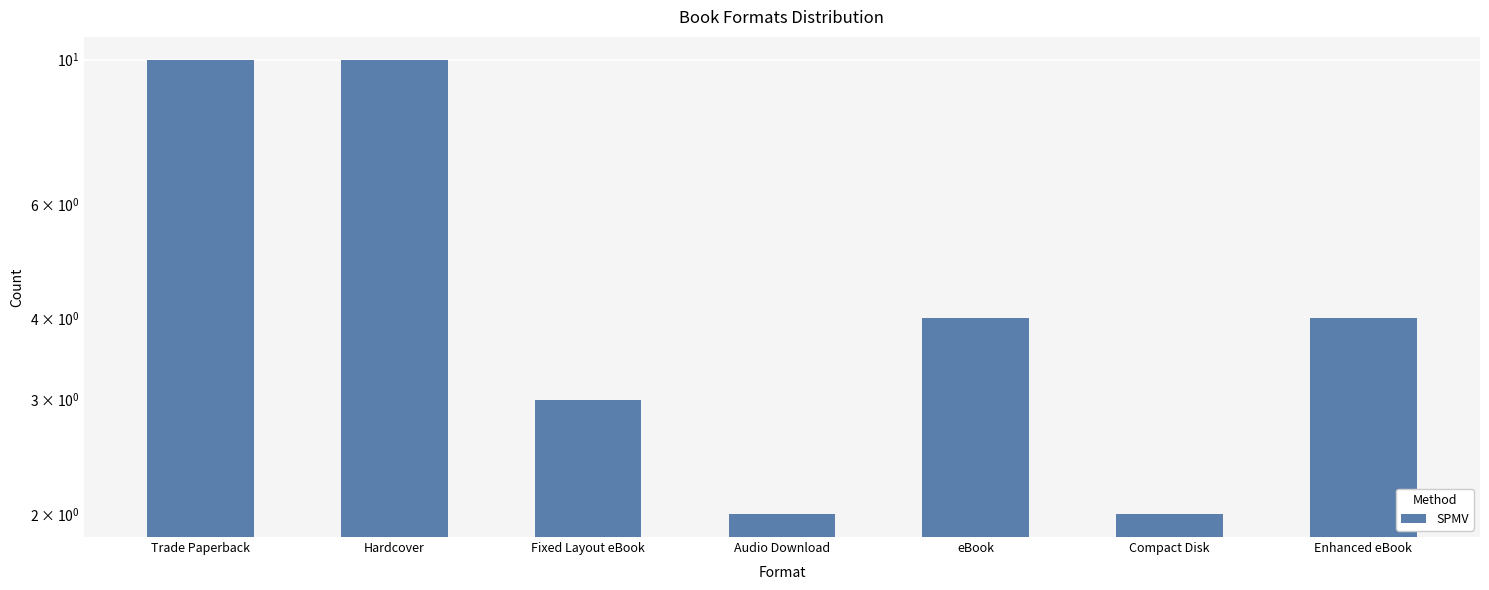

What is the greatest value displayed?

10